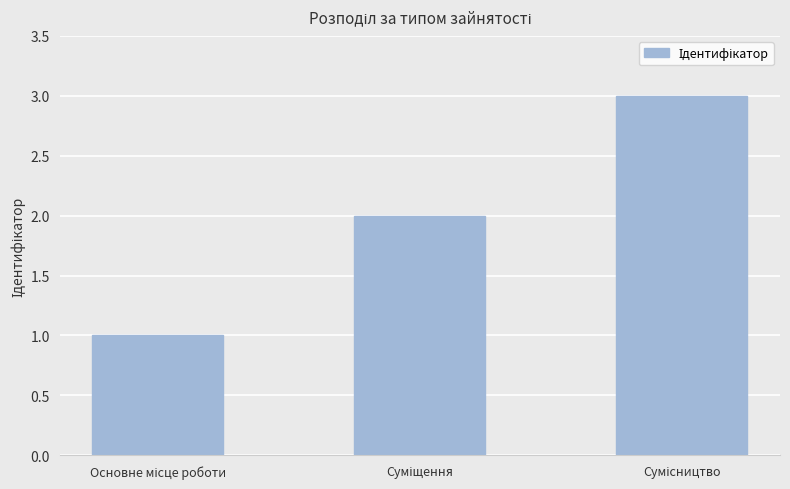

How many distinct data groups are displayed?

1